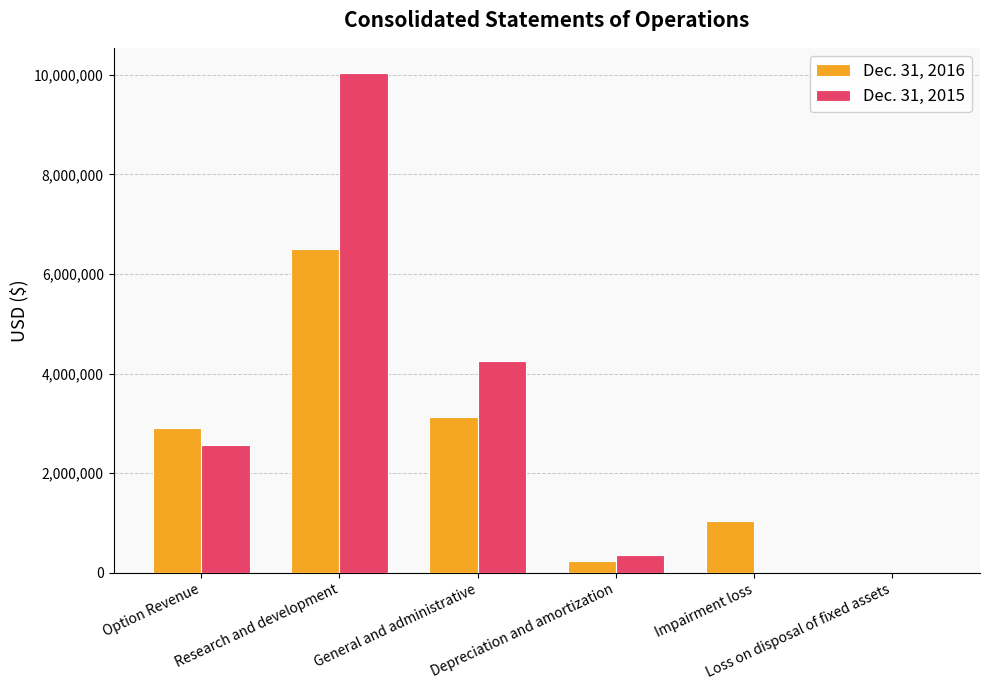

How many groups of bars are there?

6